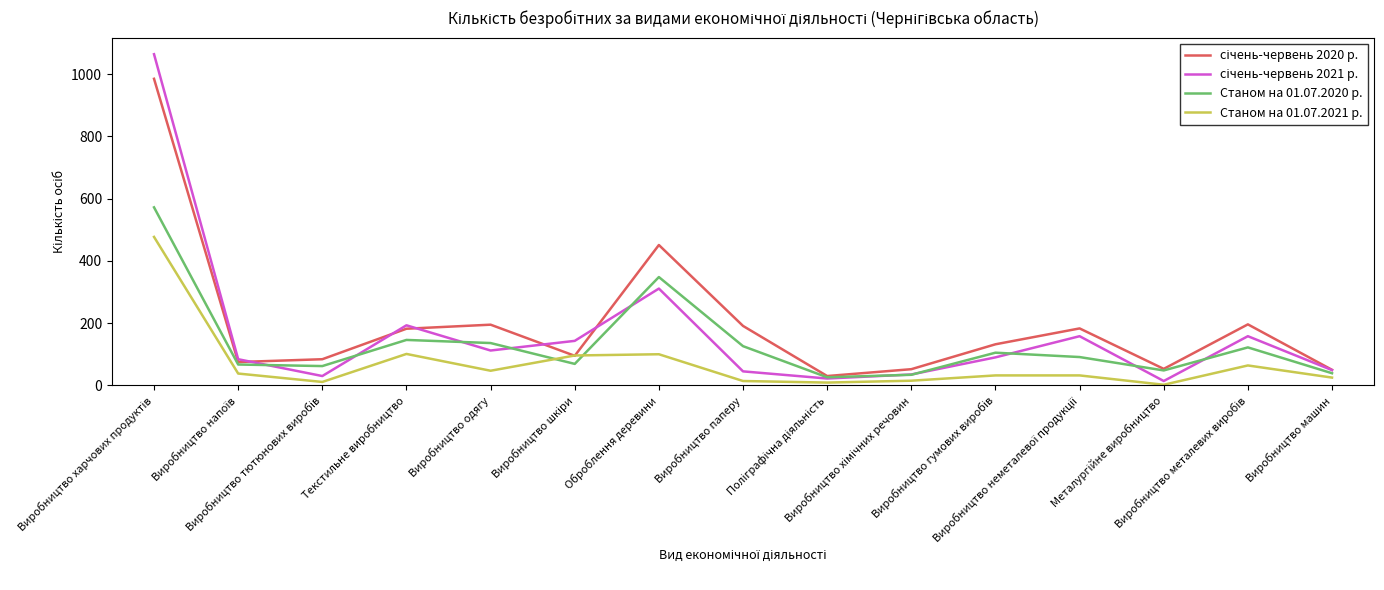

How many series are shown in this chart?

4